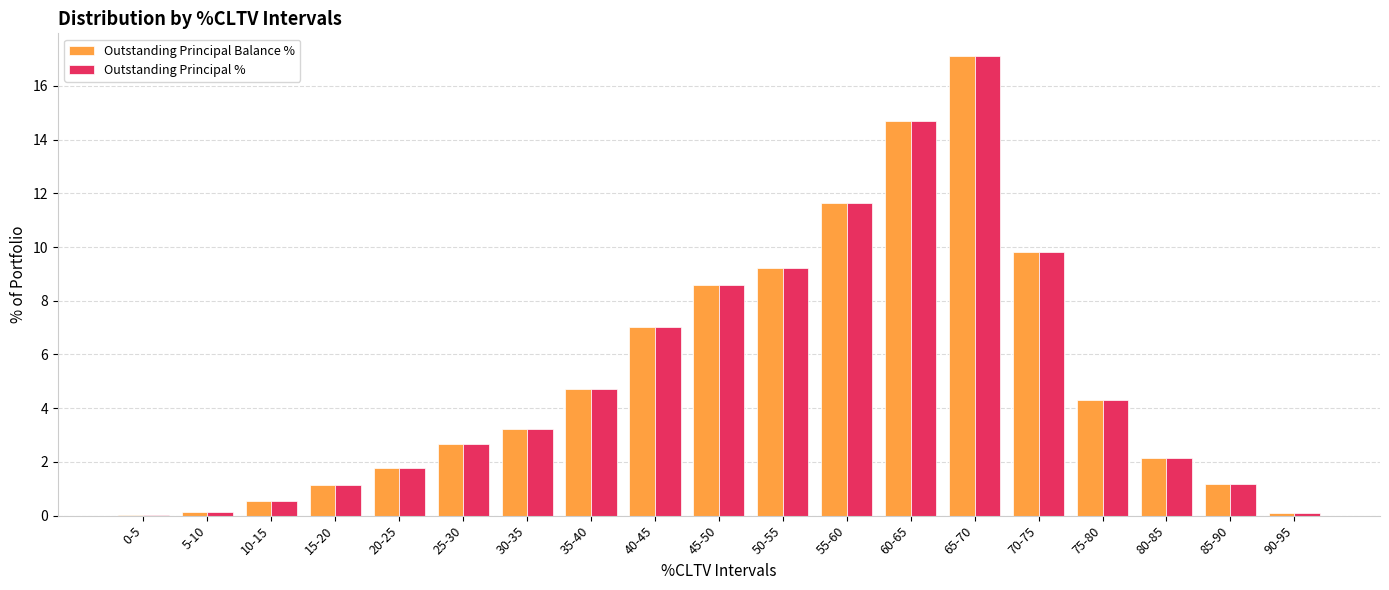

How many values in the Outstanding Principal % series exceed 3?

10